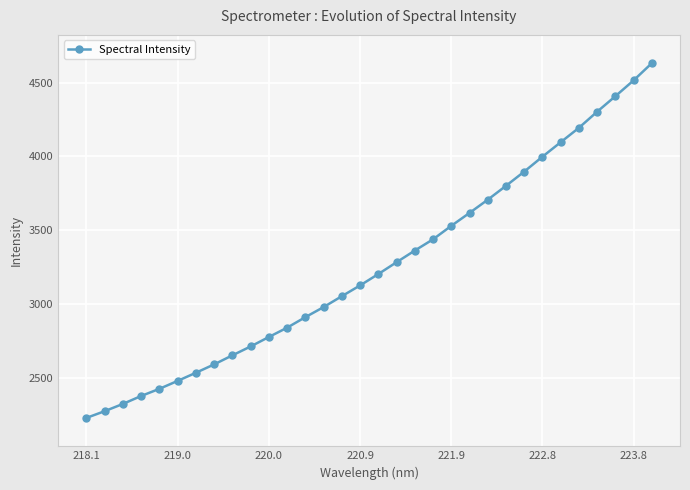

What is the value of the 3rd point from the left?

2323.5